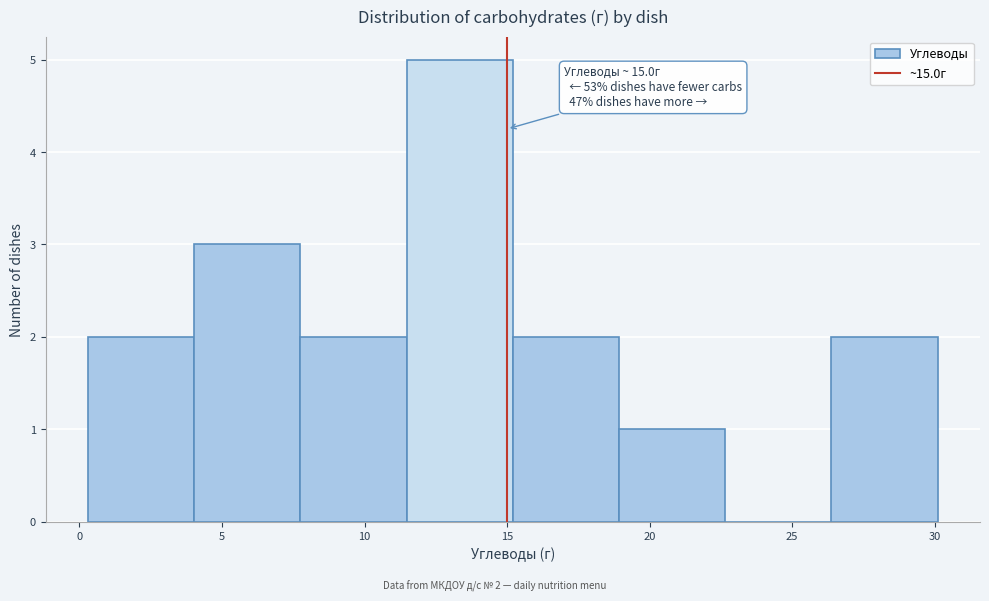

Which range on the x-axis has the tallest bar?

11.5 to 15.0